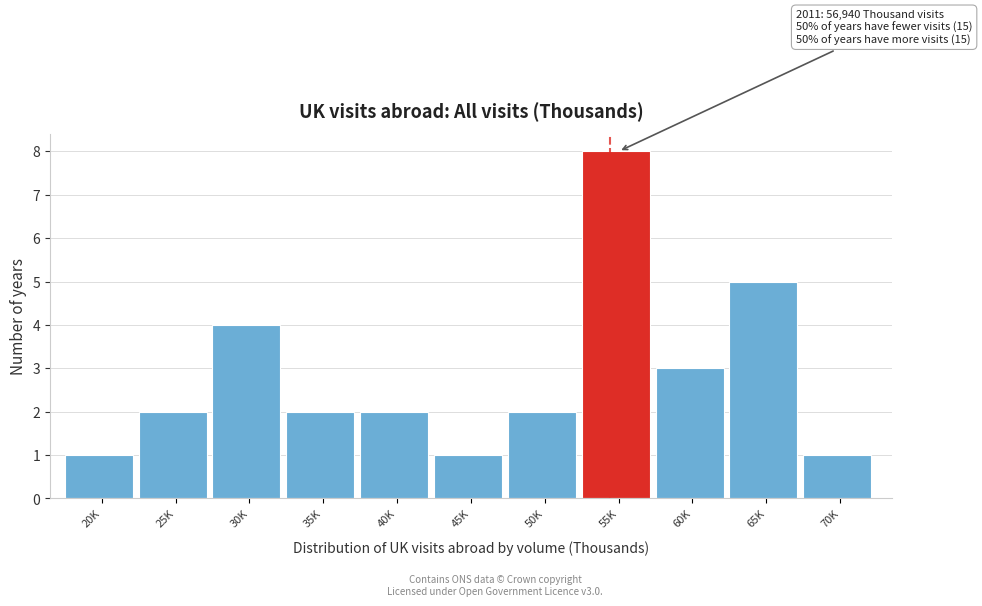

Reading left to right, transcribe all the data shown in this chart.

1	2	4	2	2	1	2	8	3	5	1